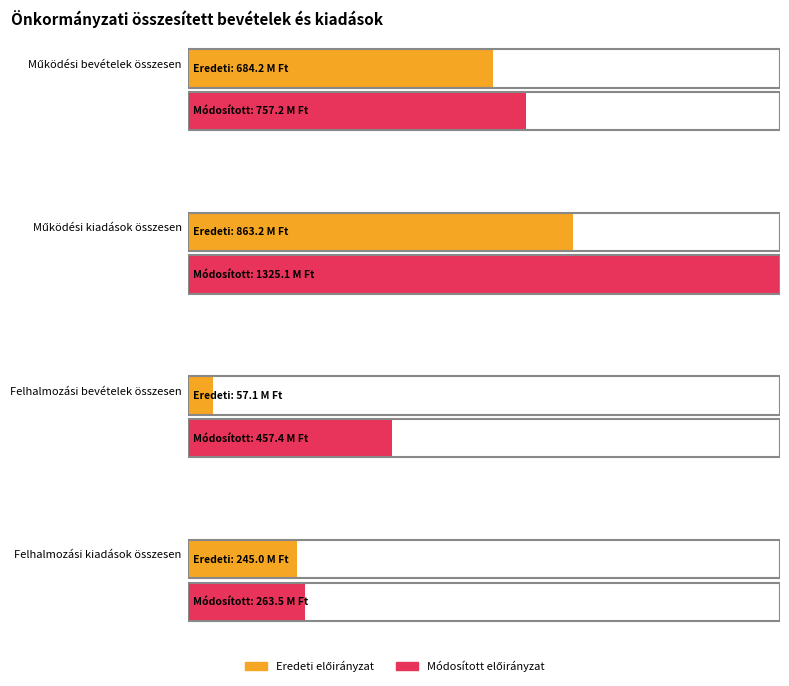

Count the number of categories in the chart.

4